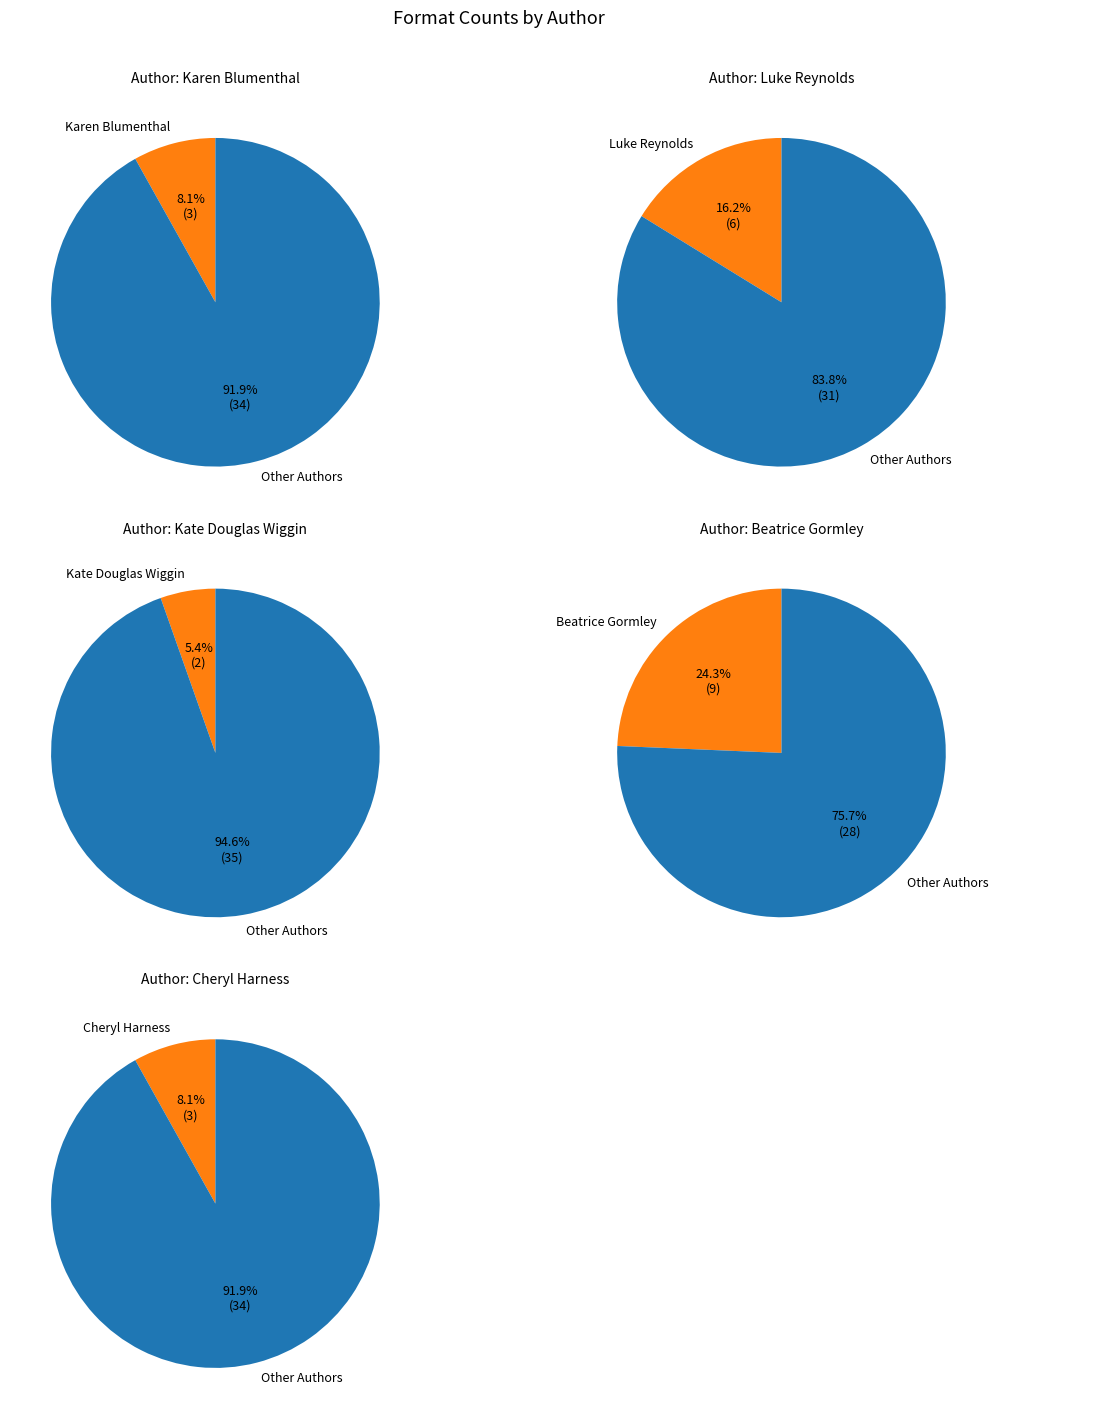

To the nearest percent, what portion does Cheryl Harness represent?

8%